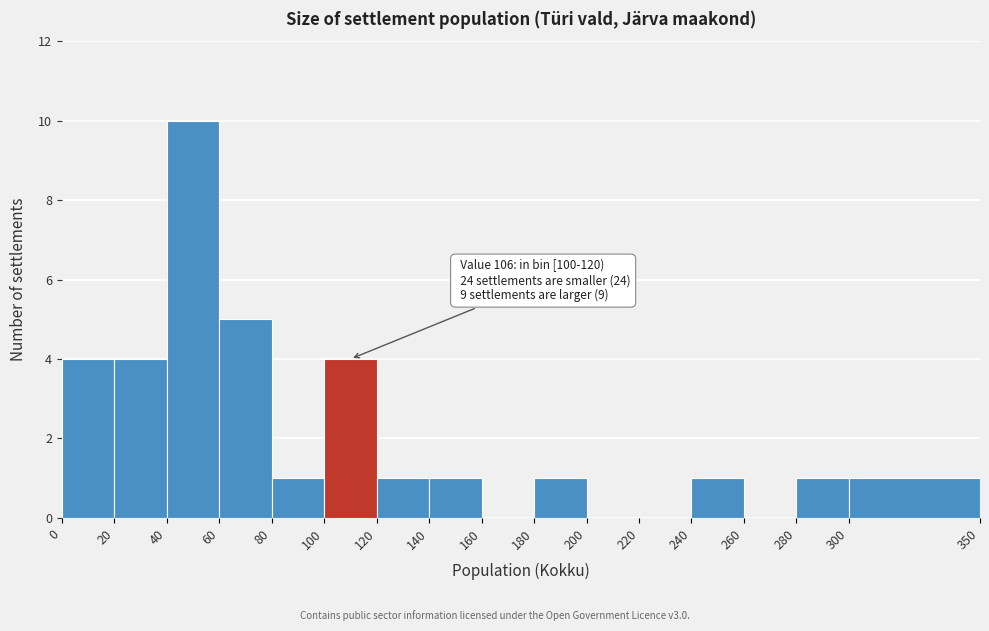

Which range on the x-axis has the tallest bar?

40 to 60